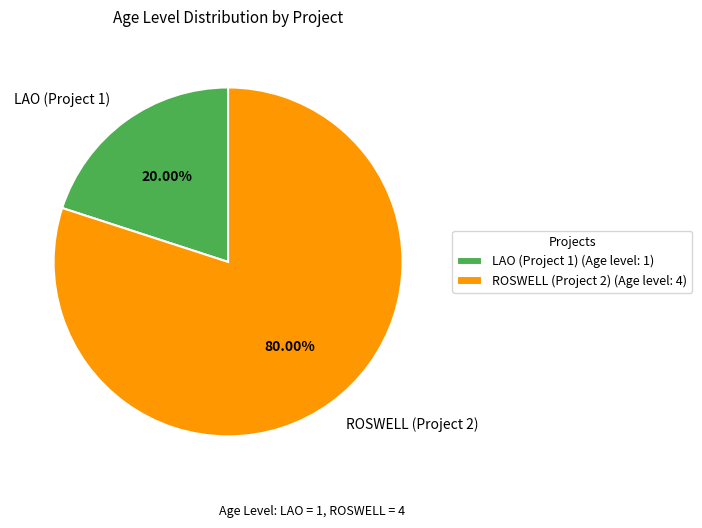

Rank the categories by value from highest to lowest.

ROSWELL (Project 2), LAO (Project 1)